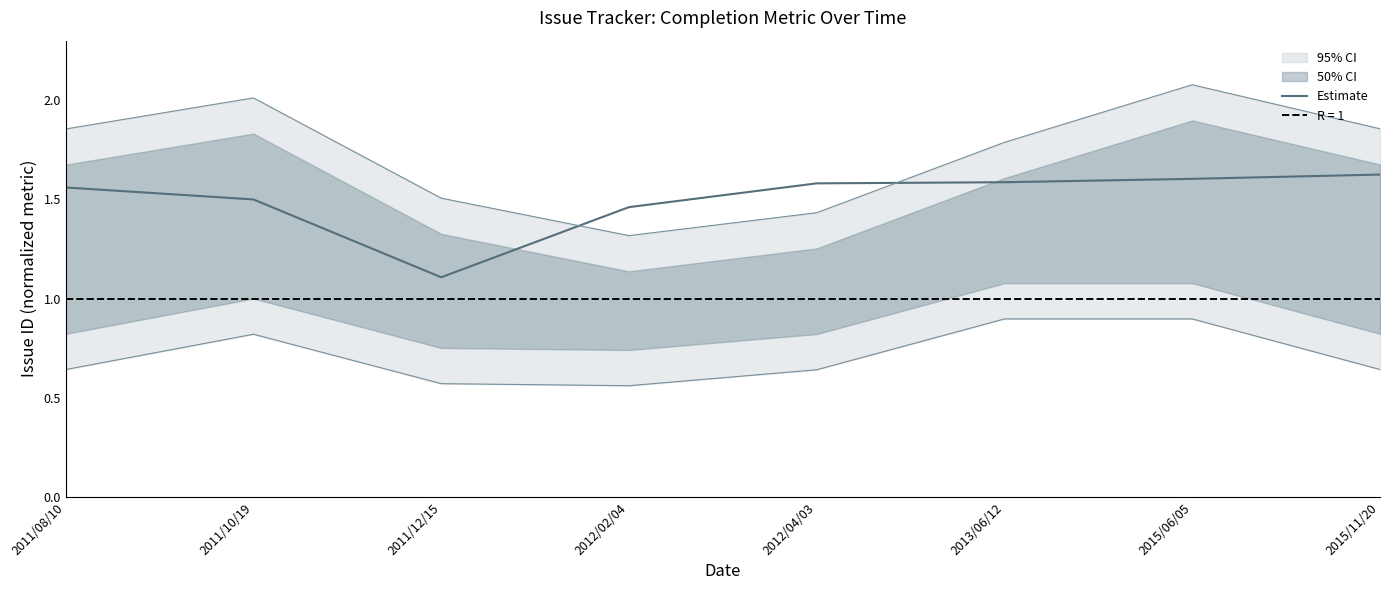

What is the average value?

1.5